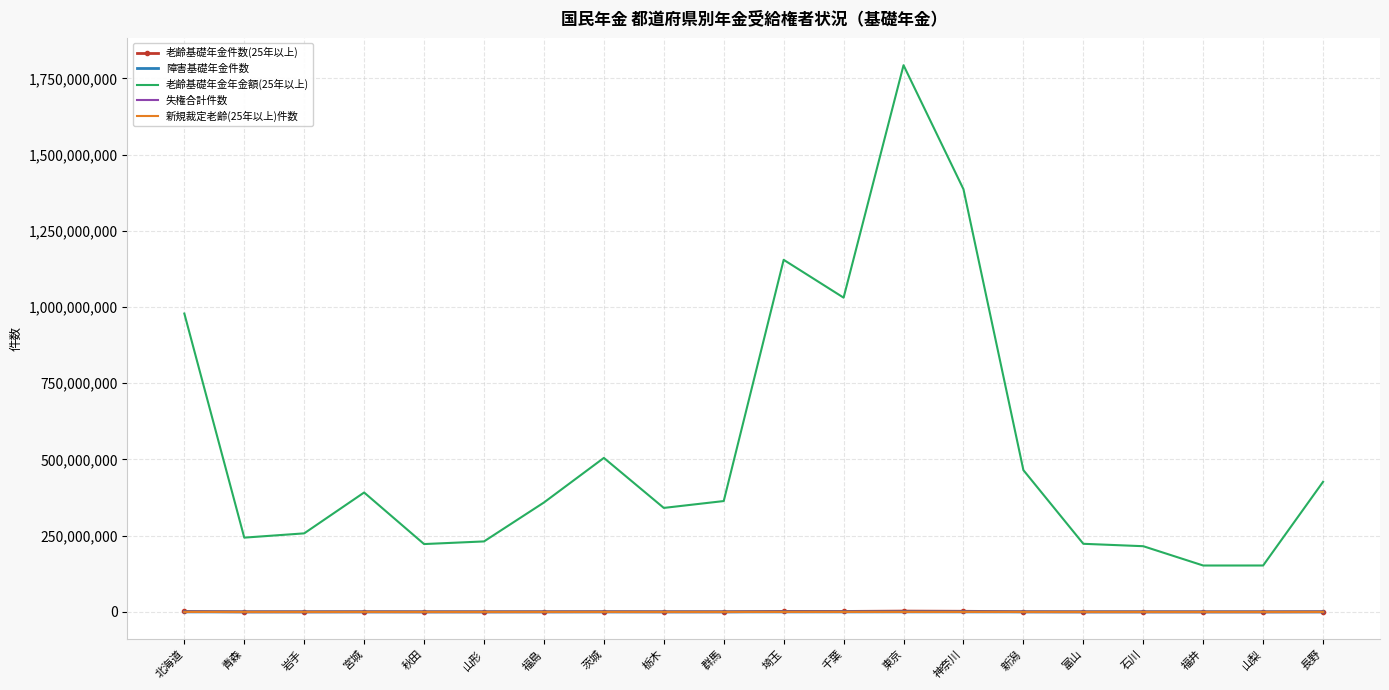

What are all the series names shown in the legend?

老齢基礎年金件数(25年以上), 障害基礎年金件数, 老齢基礎年金年金額(25年以上), 失権合計件数, 新規裁定老齢(25年以上)件数